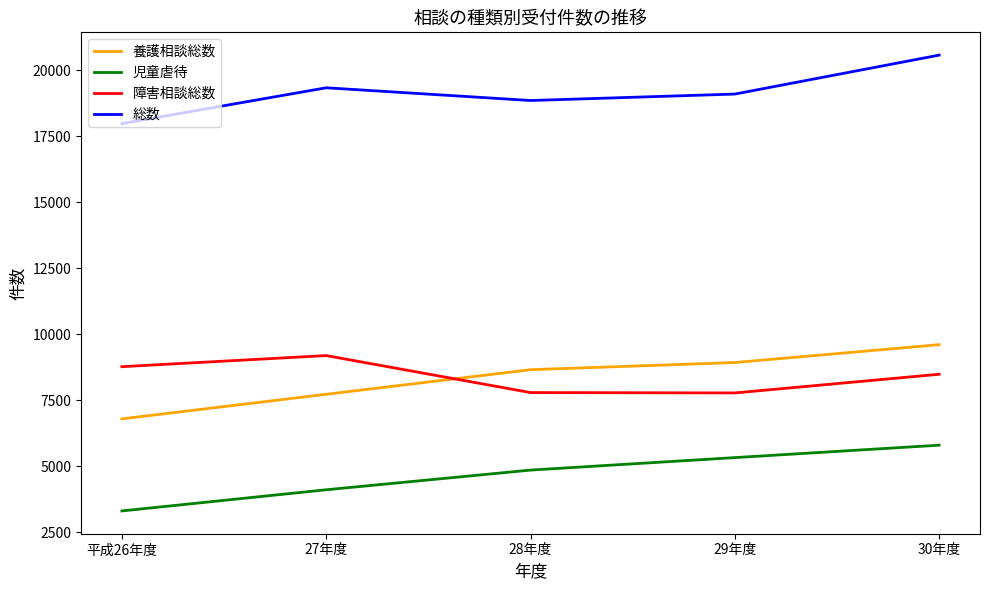

Which category has the lowest value across all series?

平成26年度